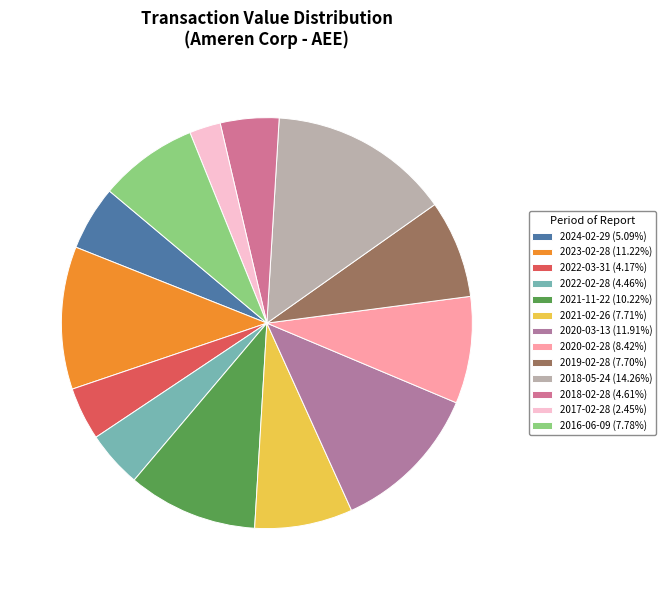

How many slices are in this pie chart?

13